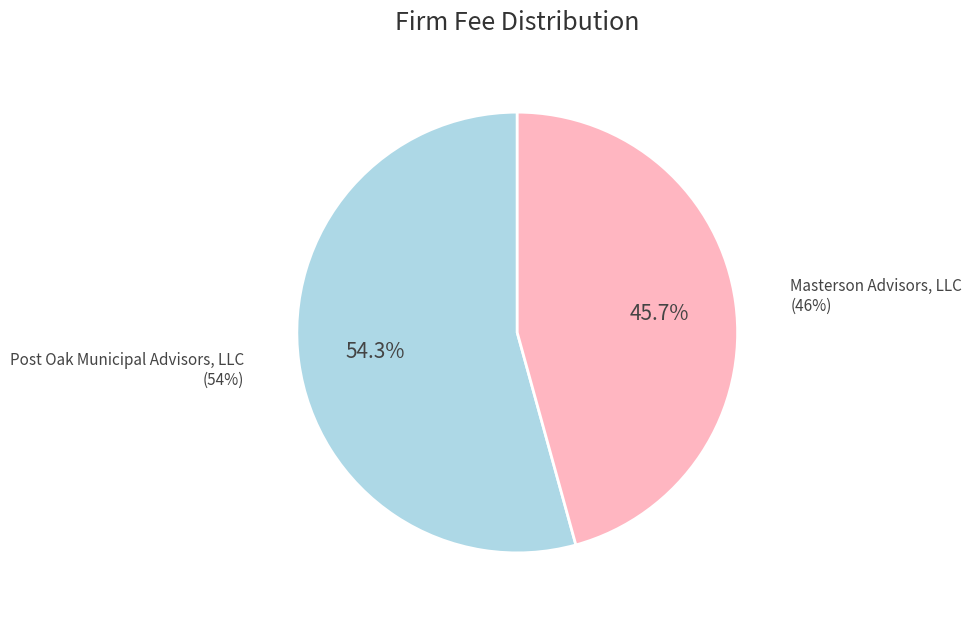

To the nearest percent, what is the difference between the Masterson Advisors, LLC and Post Oak Municipal Advisors, LLC slice percentages?

9%